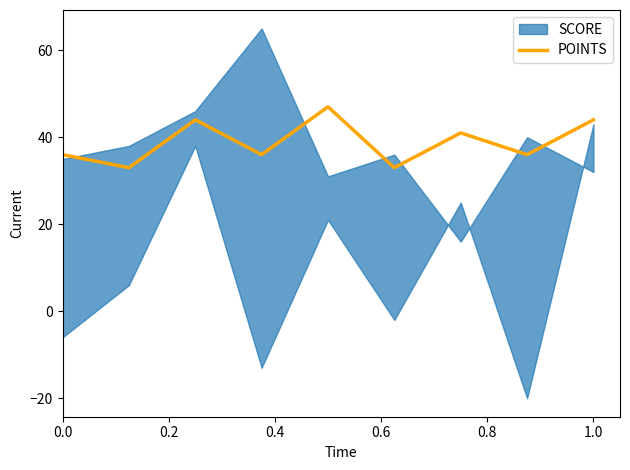

What is the highest value of the POINTS series?

47